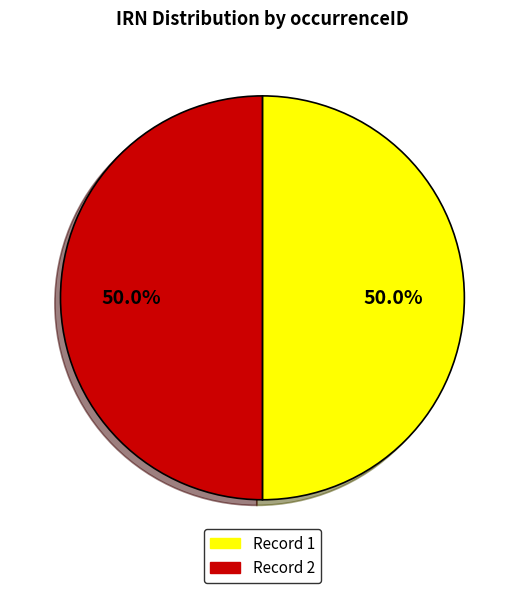

What portion of the pie excludes Record 1?

50.0%